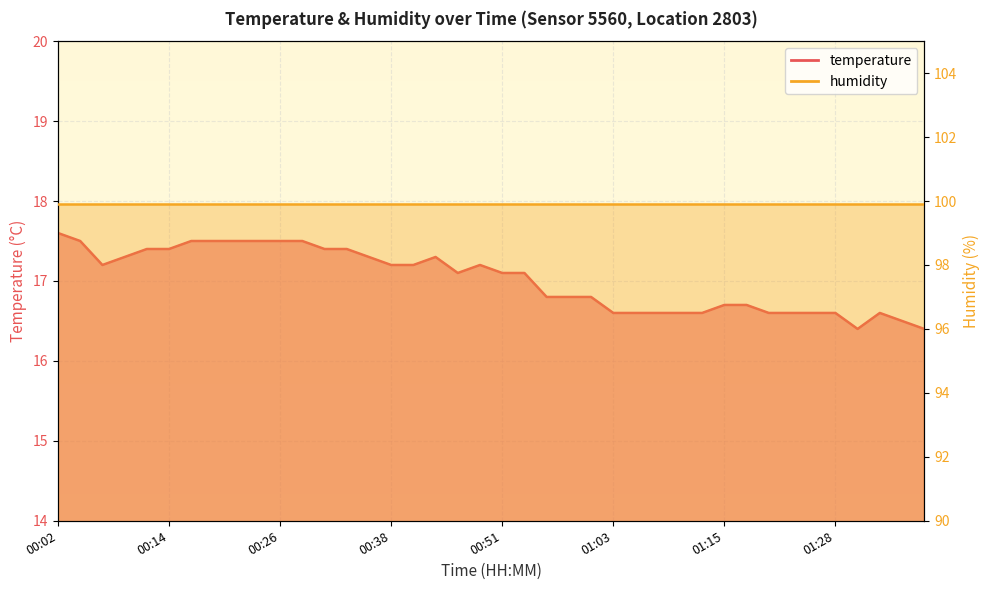

Between 00:33 and 00:31, which is larger?

00:33